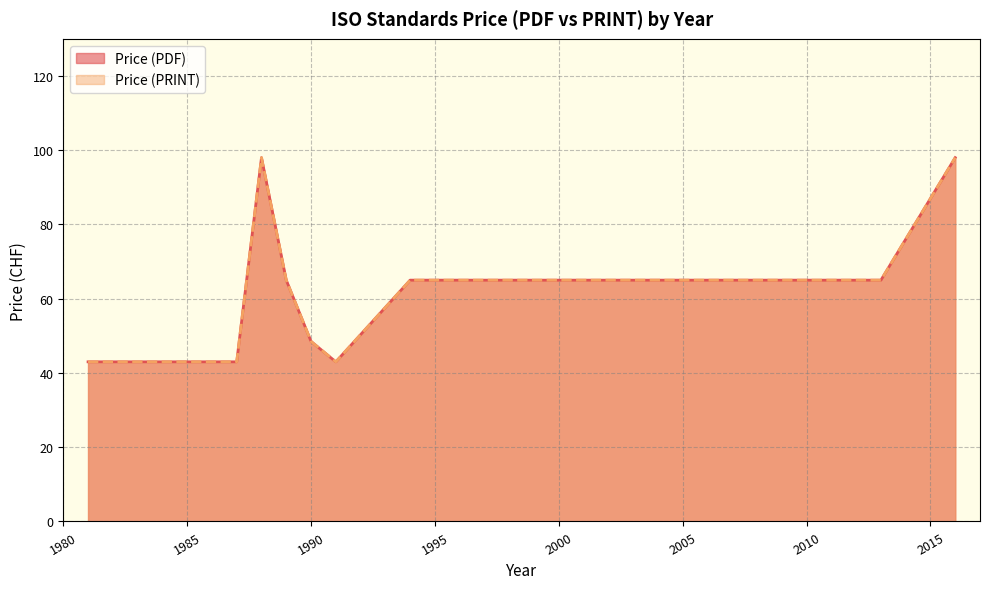

Count the Price (PDF) values in the range 43 to 65.

15